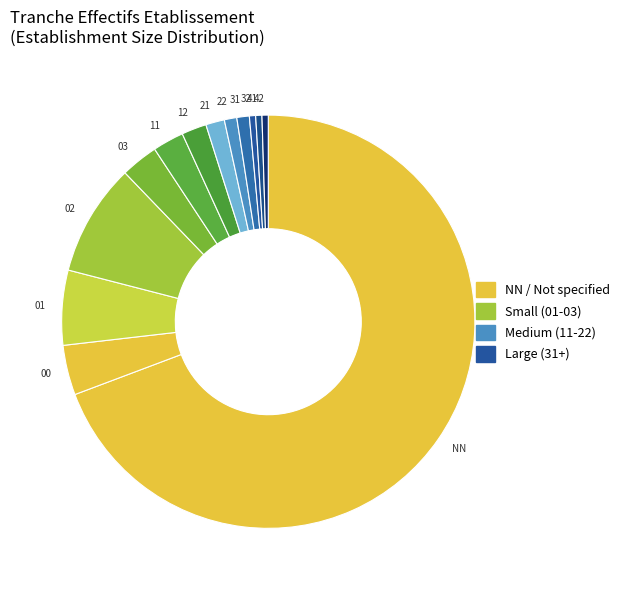

The 21 slice represents 11% of the pie. True or false?

False